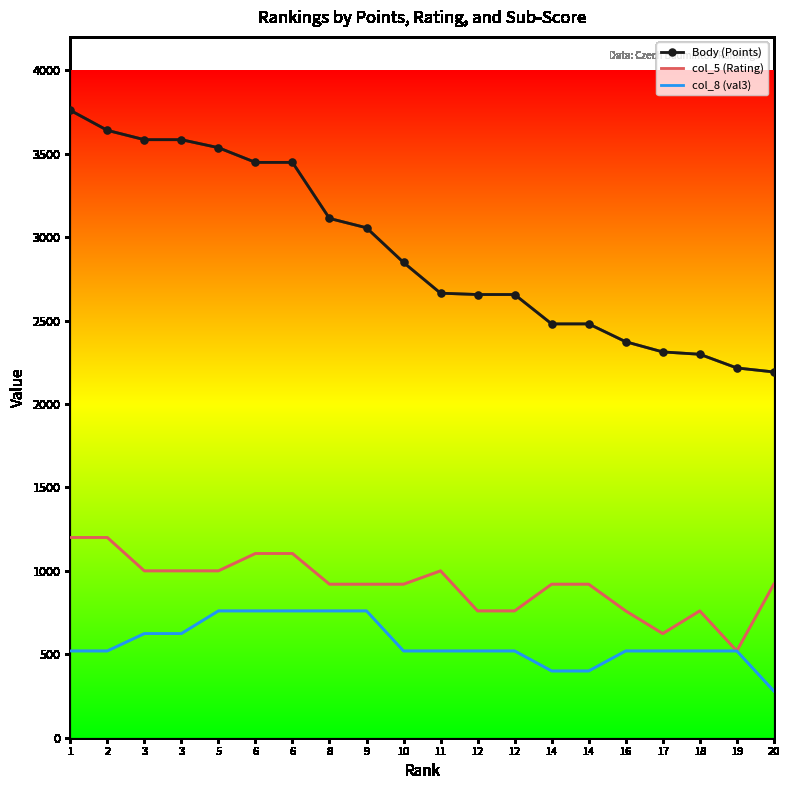

True or false: col_8 (val3) has more than 2 interior local peaks.

False